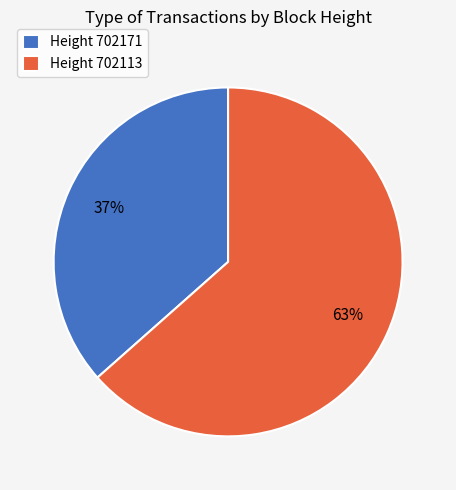

What is the largest slice in the pie chart?

Height 702113